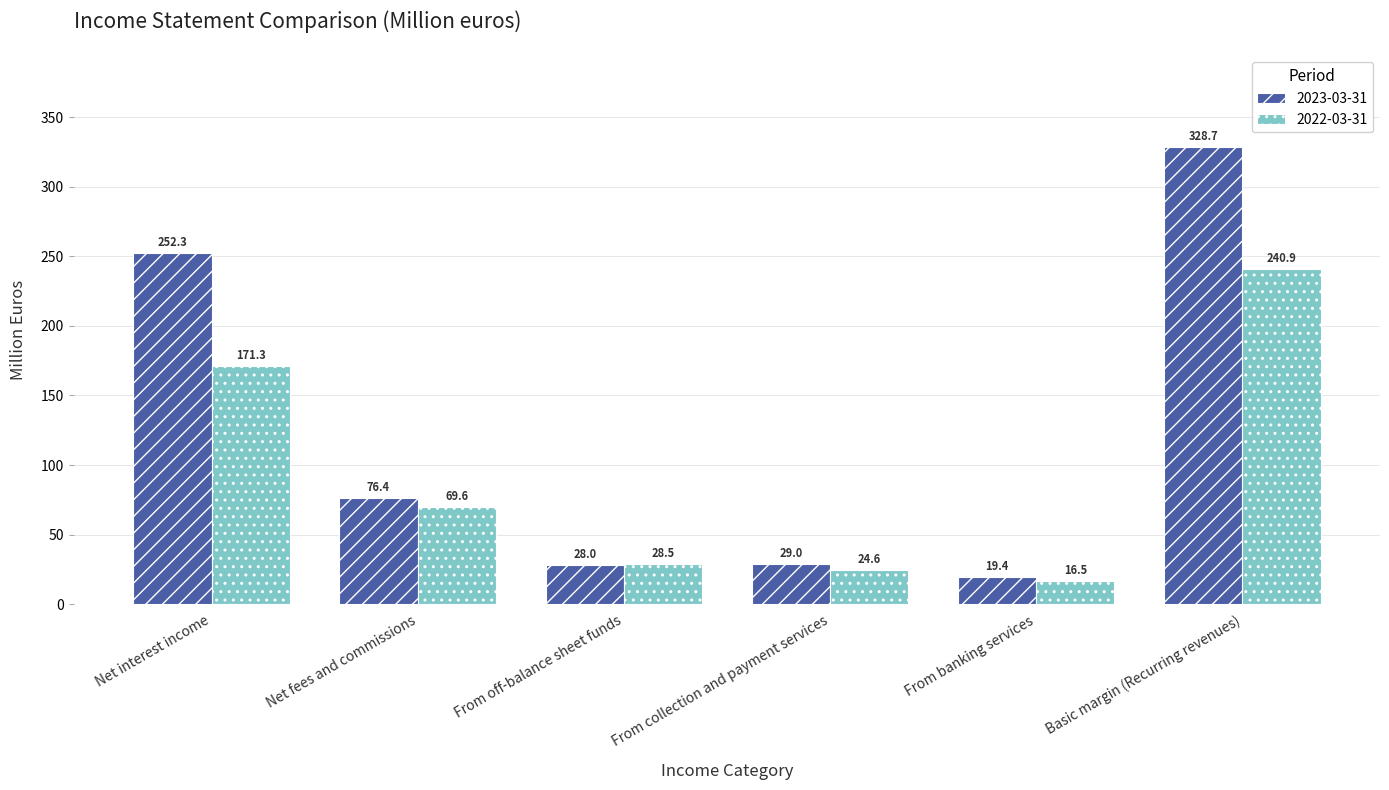

Is it true that 2023-03-31 equals 19.4 at From banking services?

True